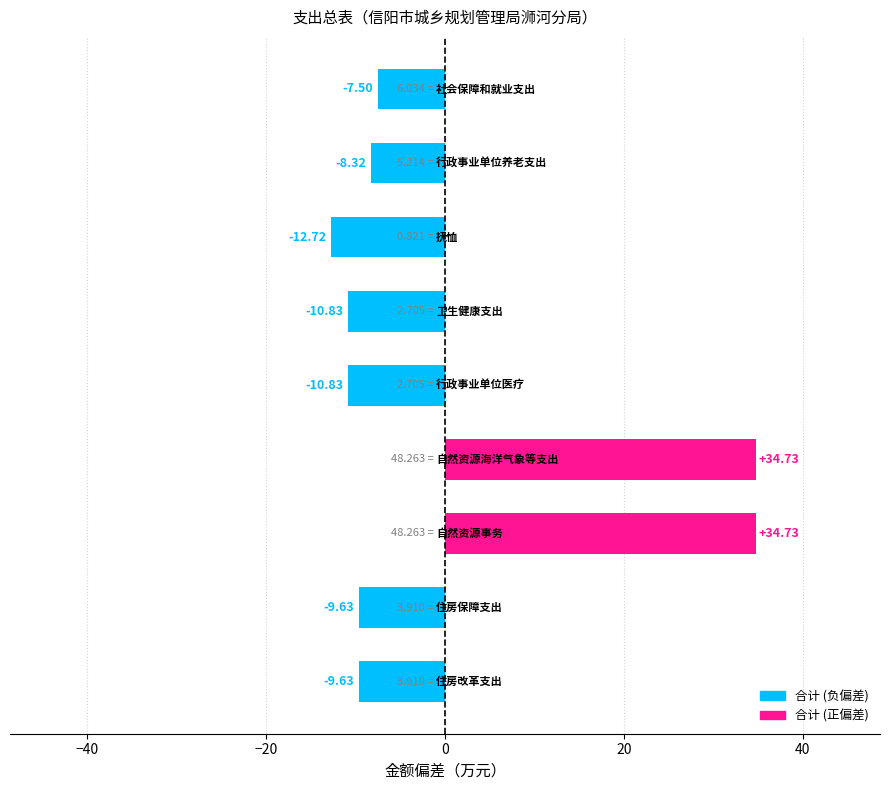

What is the difference between the maximum and minimum values?

47.4